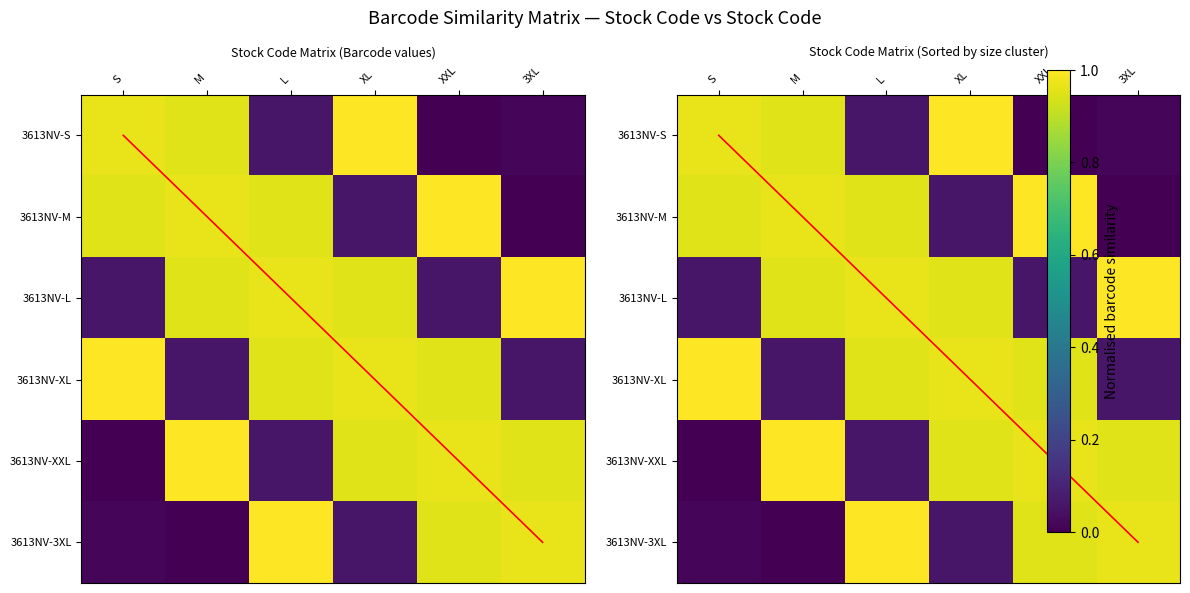

Which category has the highest value in the 3613NV-M series?

XXL